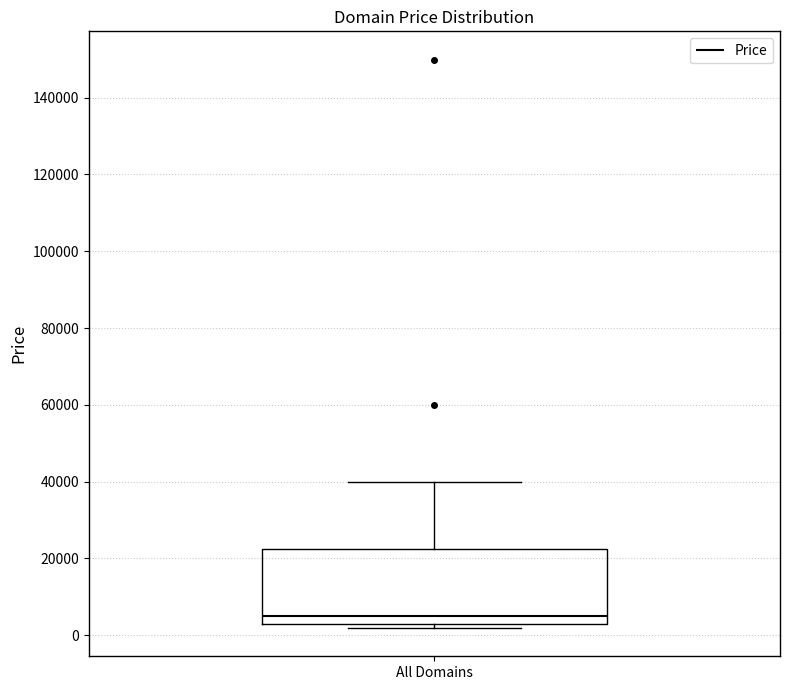

Transcribe this box plot: give where the median line is, the range the box spans, and where the two whiskers end, as read against the y-axis. The values are not printed on the chart, so give them approximately, as read against the axis.

median 4000, box 2000 to 22000, whiskers 2000 (just below the box's lower edge) to 40000